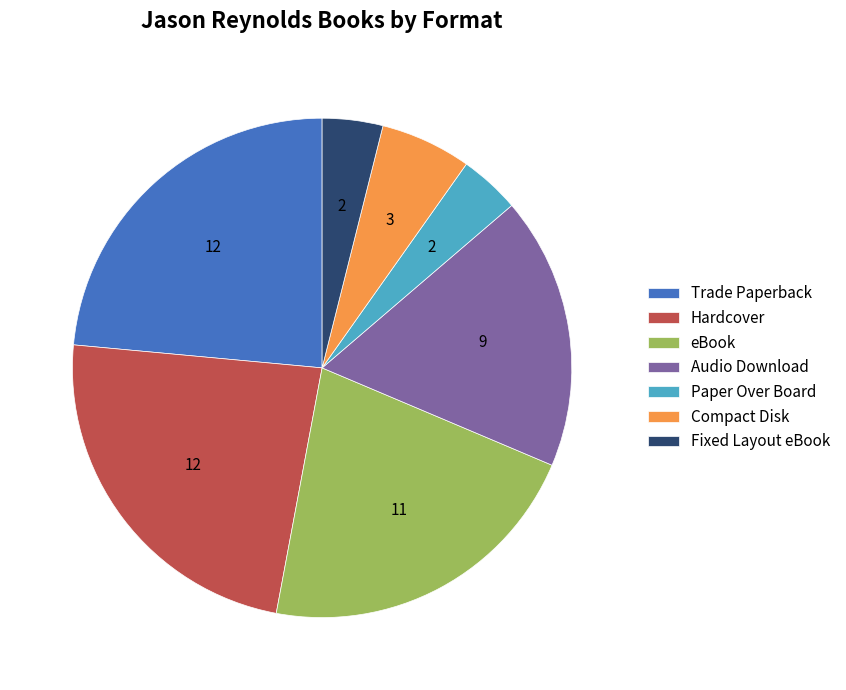

Combined, do Hardcover and Trade Paperback account for over 50%?

No